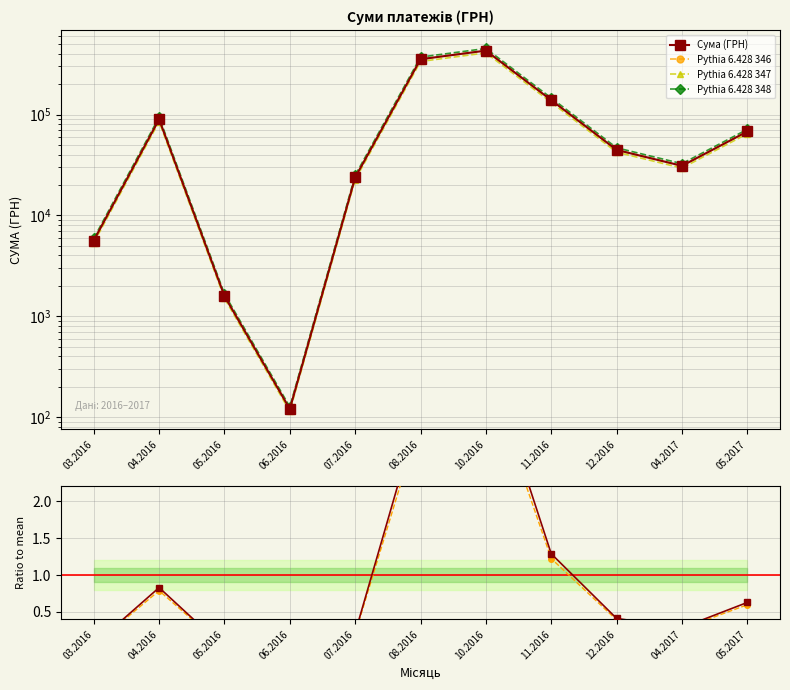

What is the label of the 11th point from the right?

03.2016